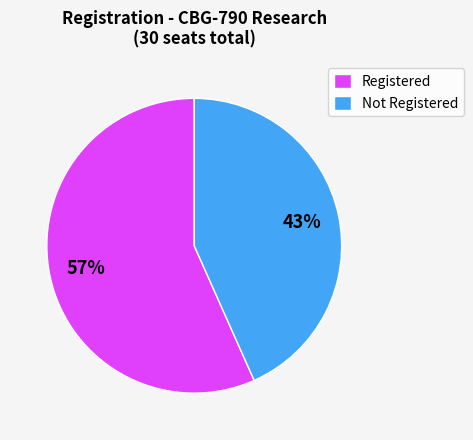

Is it true that Not Registered is 55% of the pie?

False